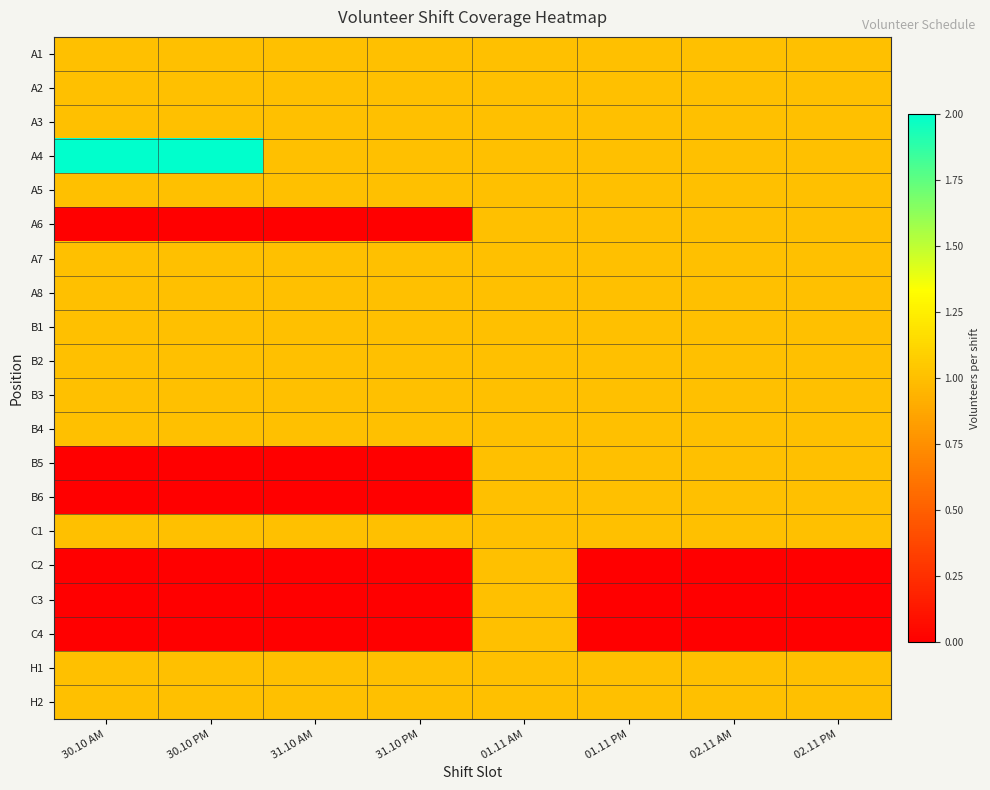

Which series has the largest total across all categories?

A4